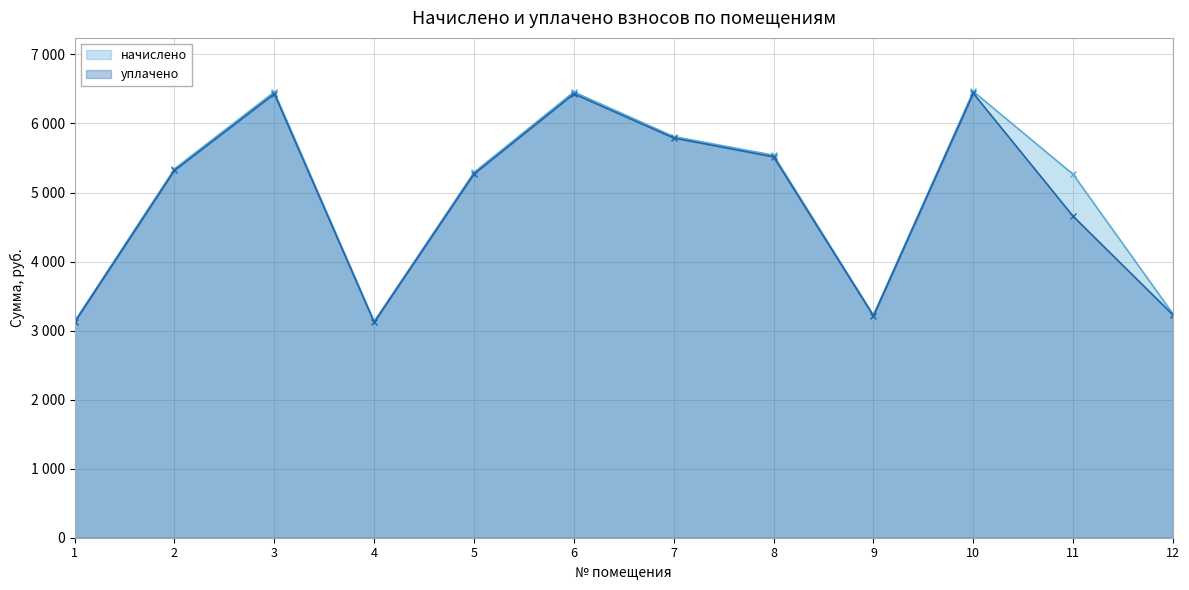

Rank the series by their maximum value, from lowest to highest.

уплачено, начислено